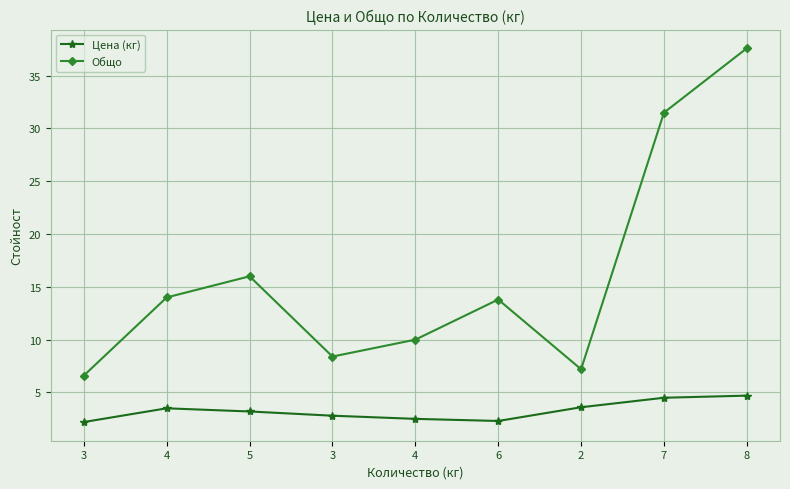

How many data points in Общо are above 13?

5